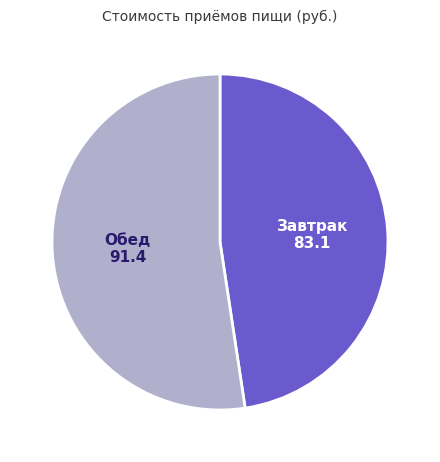

Rank the categories by value from lowest to highest.

Завтрак, Обед